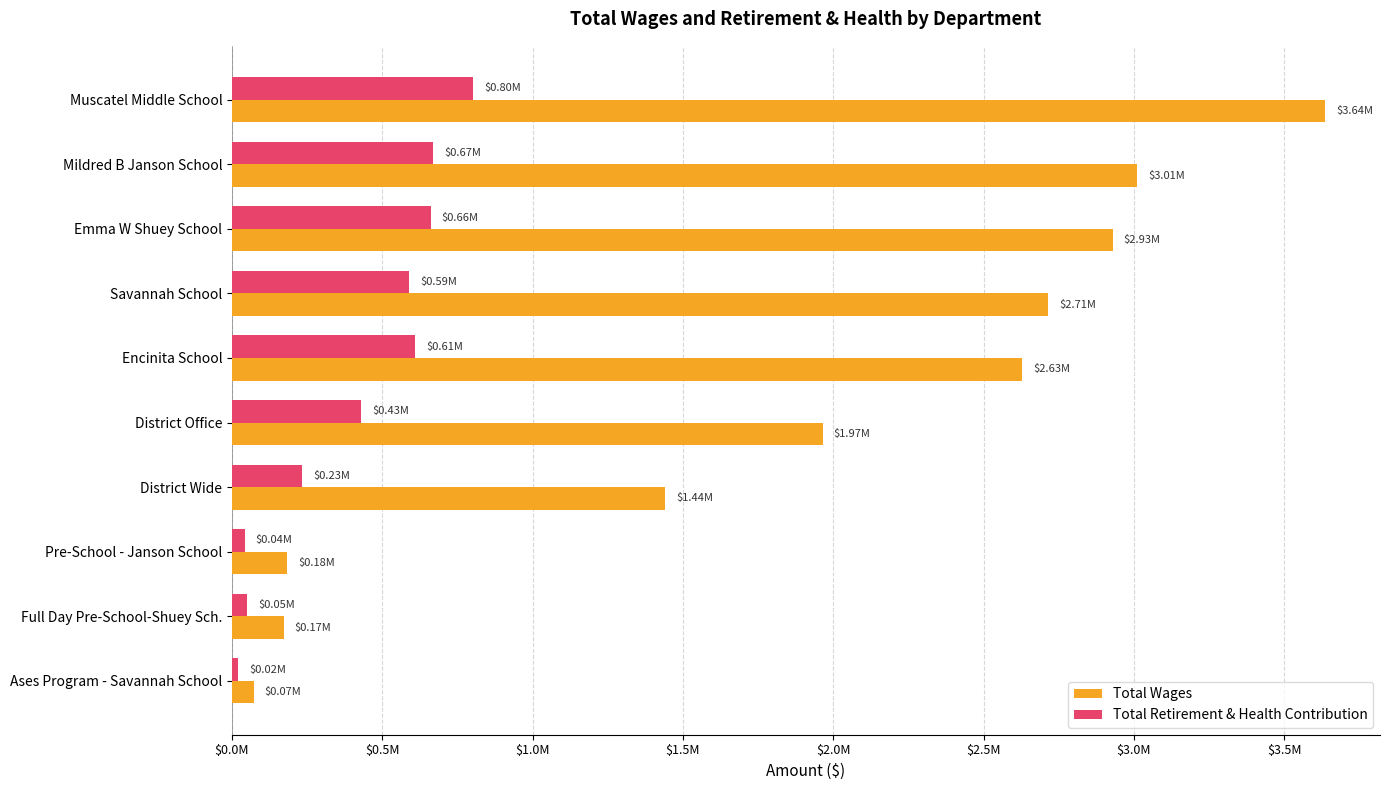

What are all the series names shown in the legend?

Total Wages, Total Retirement & Health Contribution